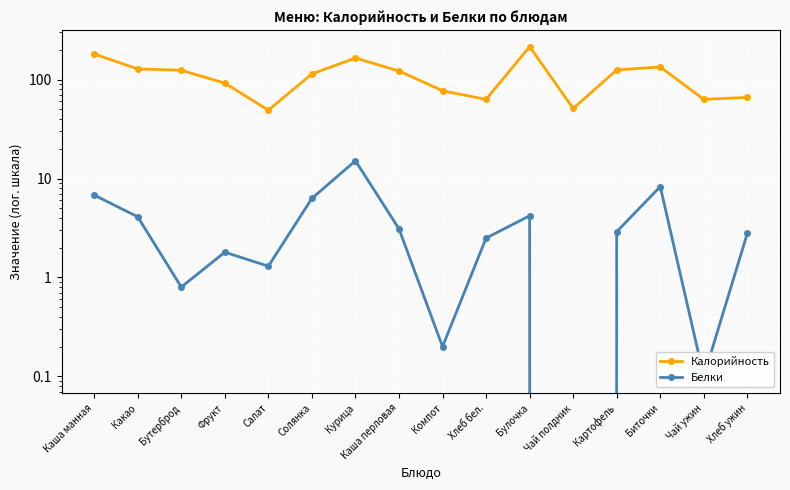

Reading left to right, list all the values displayed in this chart.

Калорийность: Каша манная=181.0	Какао=128.0	Бутерброд=124.0	Фрукт=92.0	Салат=49.0	Солянка=114.0	Курица=165.0	Каша перловая=122.0	Компот=77.0	Хлеб бел.=63.0	Булочка=215.0	Чай полдник=51.0	Картофель=125.0	Биточки=134.0	Чай ужин=63.0	Хлеб ужин=66.0
Белки: Каша манная=6.8	Какао=4.1	Бутерброд=0.8	Фрукт=1.8	Салат=1.3	Солянка=6.3	Курица=15.1	Каша перловая=3.1	Компот=0.2	Хлеб бел.=2.5	Булочка=4.2	Чай полдник=0.0	Картофель=2.9	Биточки=8.3	Чай ужин=0.1	Хлеб ужин=2.8